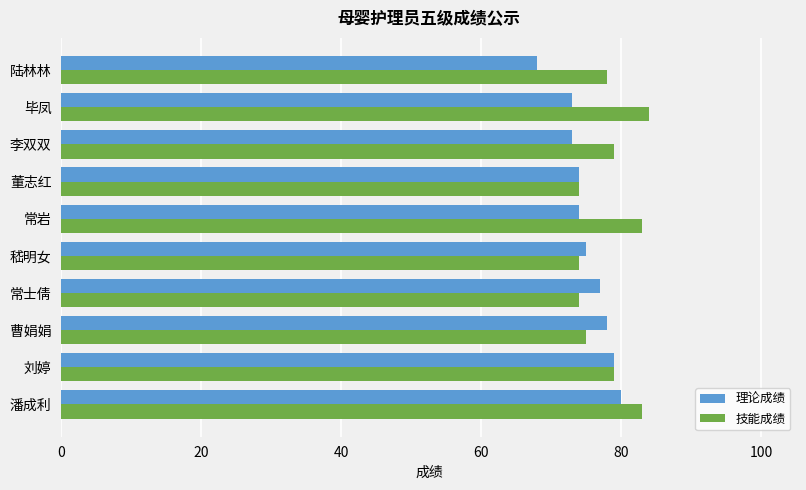

What is the sum of all 理论成绩 values?

751